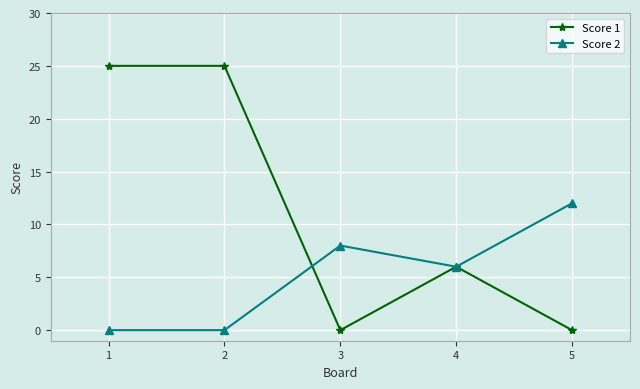

Is this an area chart (filled region under the line)?

No